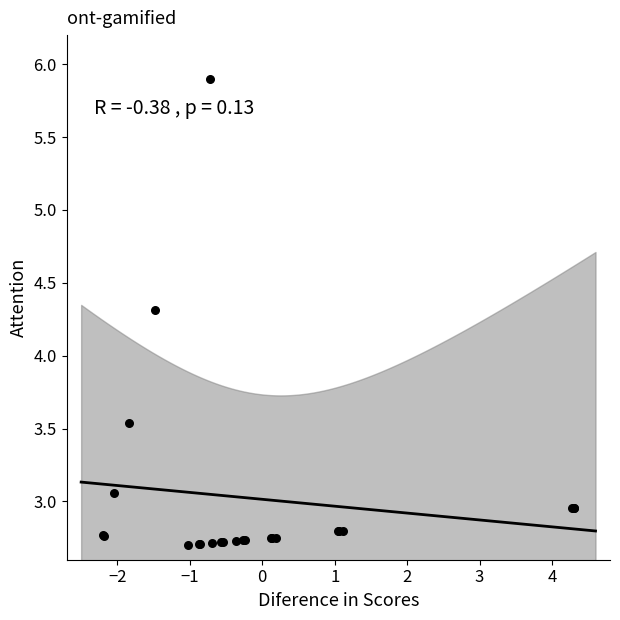

What Y value in the scatter plot is closest to 4?

4.3